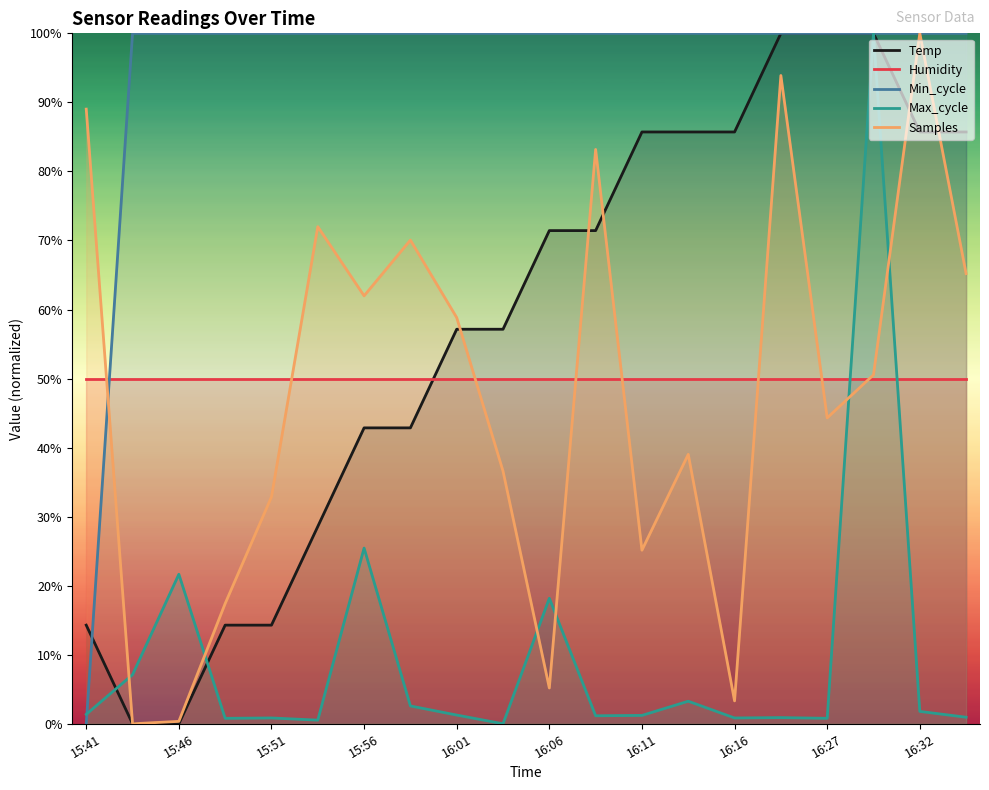

Reading left to right, transcribe all the data shown in this chart.

Temp: 14.3	0.0	0.0	14.3	14.3	28.6	42.9	42.9	57.1	57.1	71.4	71.4	85.7	85.7	85.7	100.0	100.0	100.0	85.7	85.7
Humidity: 50.0	50.0	50.0	50.0	50.0	50.0	50.0	50.0	50.0	50.0	50.0	50.0	50.0	50.0	50.0	50.0	50.0	50.0	50.0	50.0
Min_cycle: 0.0	100.0	100.0	100.0	100.0	100.0	100.0	100.0	100.0	100.0	100.0	100.0	100.0	100.0	100.0	100.0	100.0	100.0	100.0	100.0
Max_cycle: 1.4	7.1	21.7	0.8	0.8	0.5	25.4	2.6	1.3	0.0	18.2	1.2	1.2	3.3	0.8	0.9	0.8	100.0	1.8	0.9
Samples: 89.0	0.0	0.3	17.4	32.9	72.0	62.0	70.1	58.8	36.6	5.2	83.2	25.1	39.0	3.3	93.9	44.3	50.5	100.0	65.2